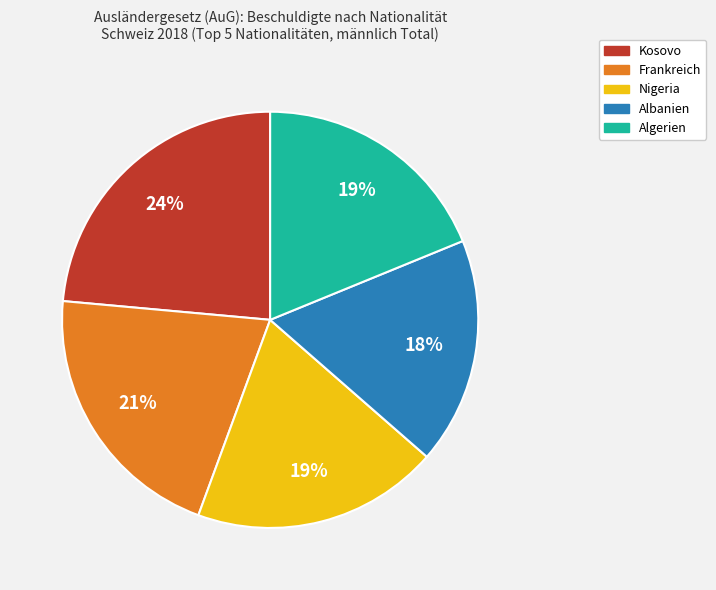

Is the sum of Nigeria and Kosovo greater than half?

No